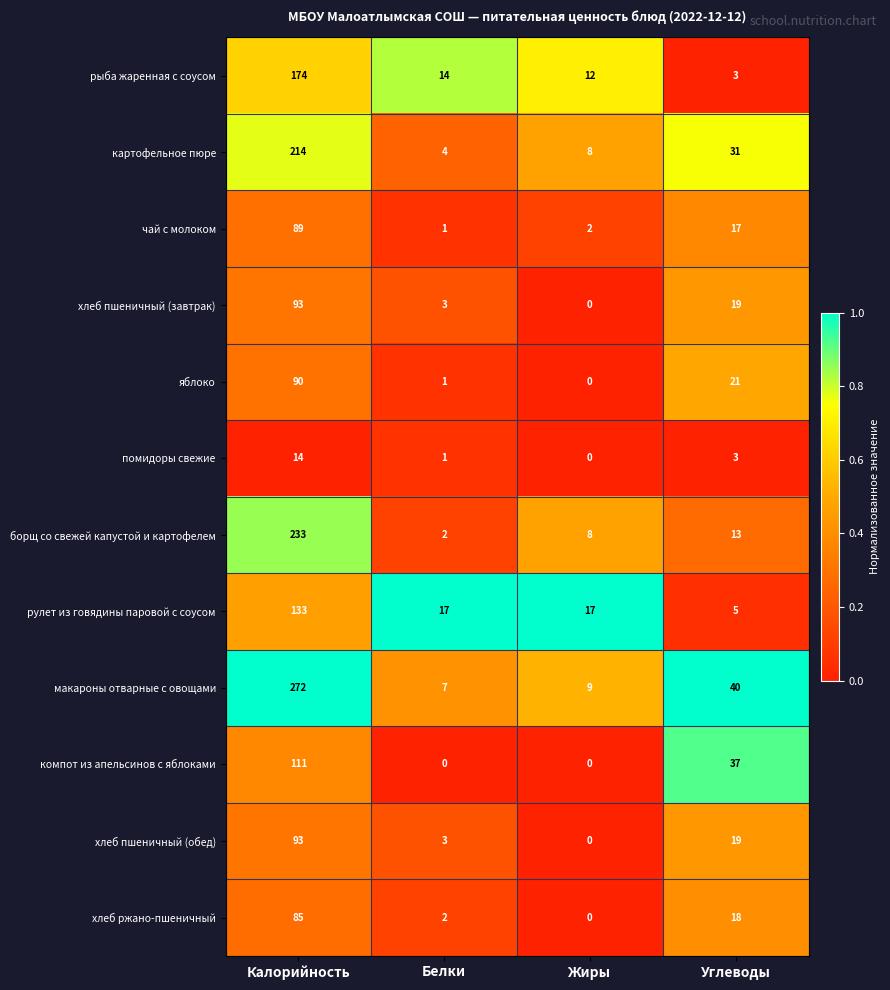

The value of чай с молоком at Жиры is 2. True or false?

True